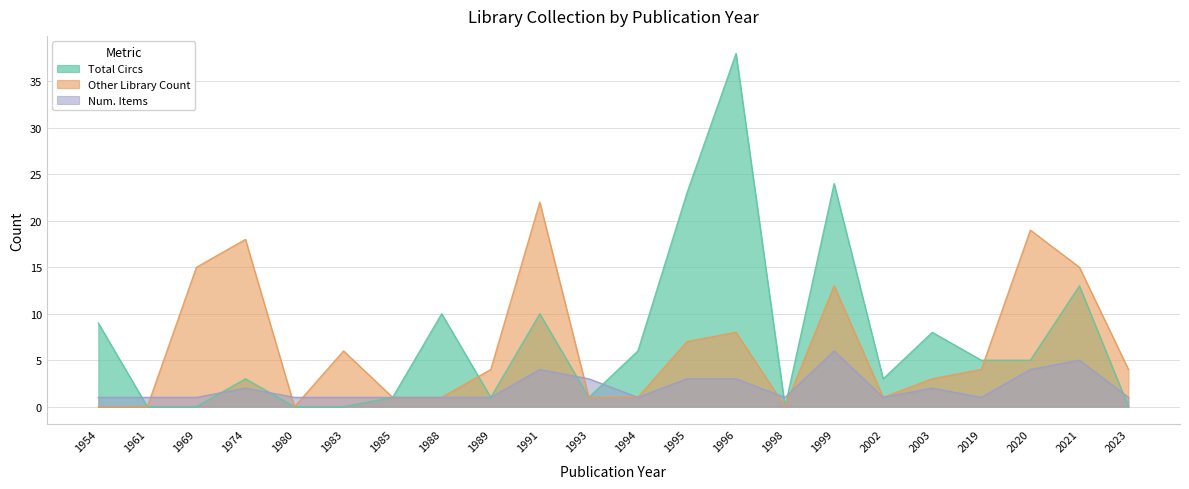

At which category does the chart reach its peak across all series?

1996